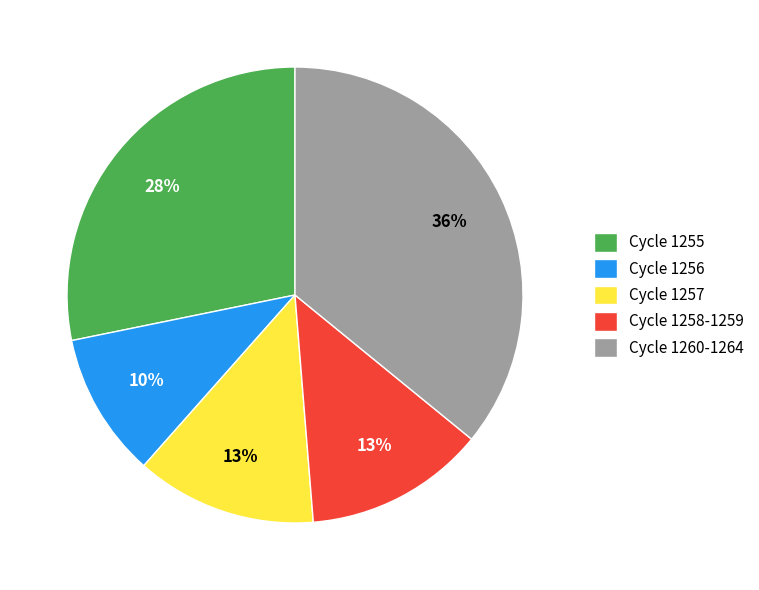

Between Cycle 1256 and Cycle 1255, which is larger?

Cycle 1255